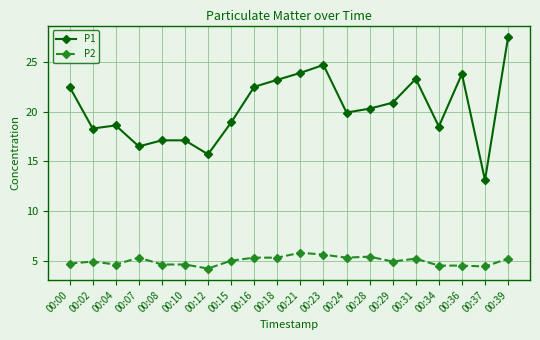

Rank the series by their maximum value, from lowest to highest.

P2, P1